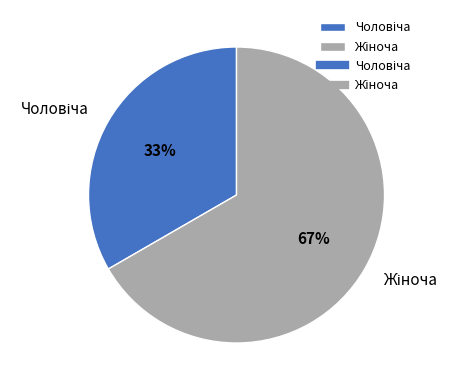

Does any single category account for the majority?

Yes